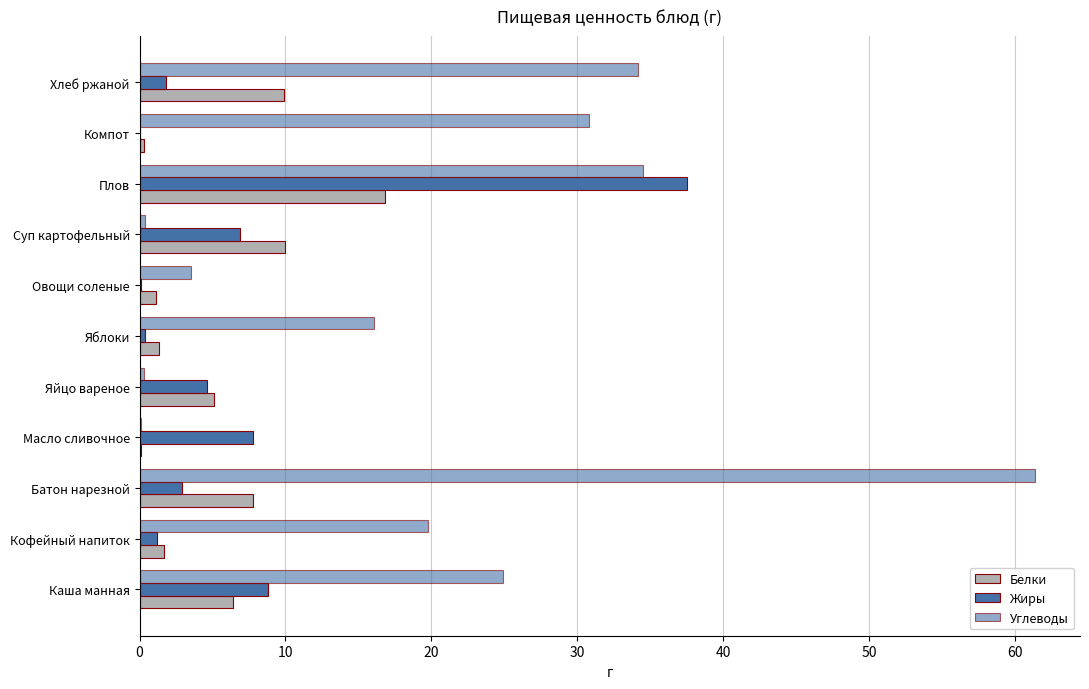

What is the difference between the maximum and minimum values in the Жиры series?

37.6